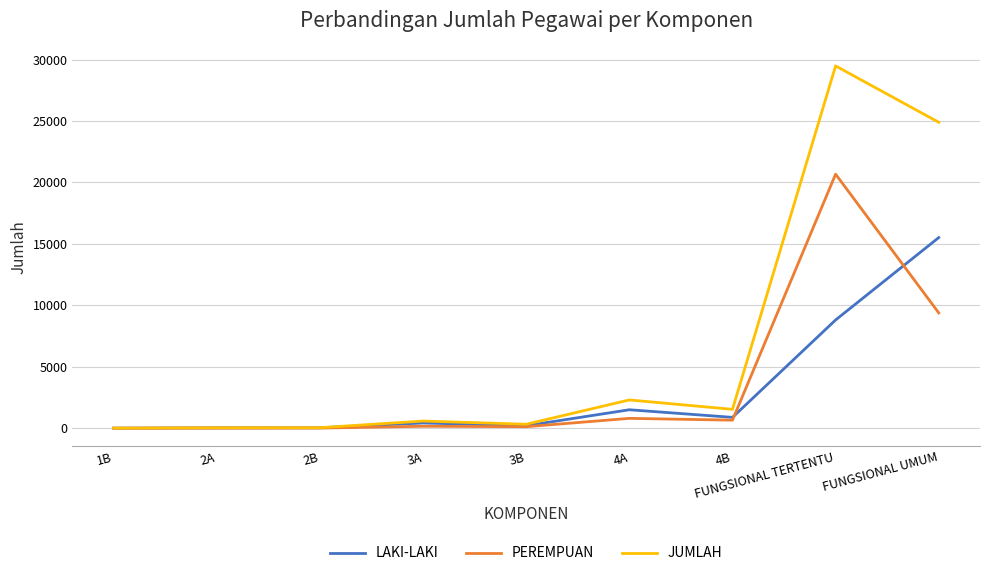

Which series has the largest total across all categories?

JUMLAH